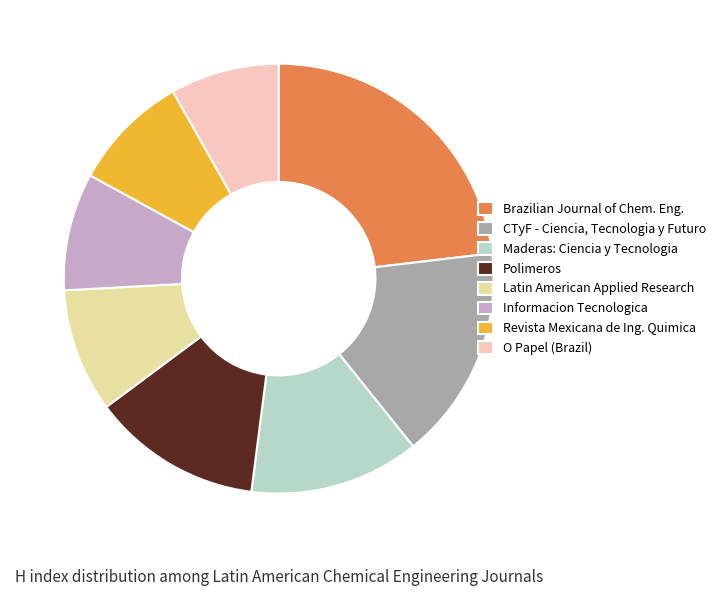

Which has a higher value, Revista Mexicana de Ing. Quimica or Brazilian Journal of Chem. Eng.?

Brazilian Journal of Chem. Eng.